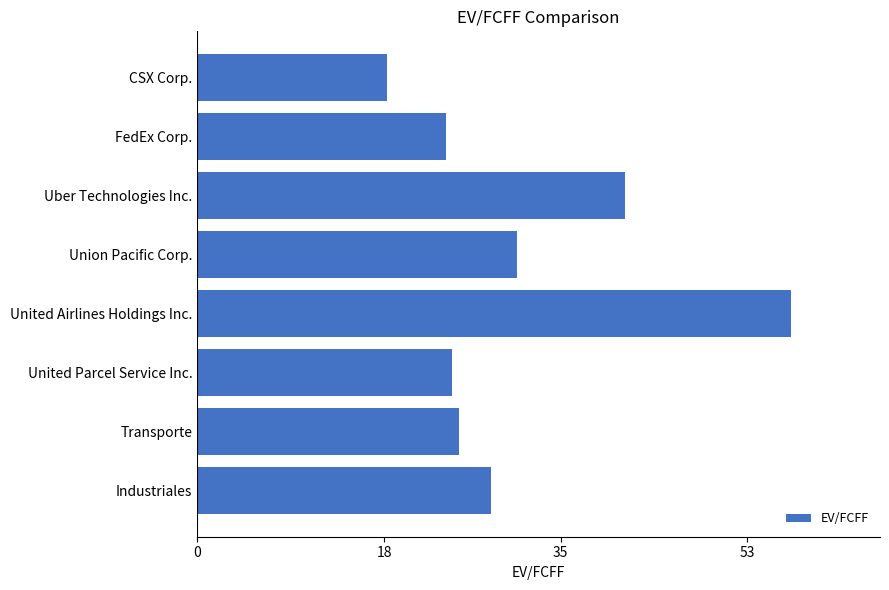

Are the bars grouped side by side (vs. stacked)?

No